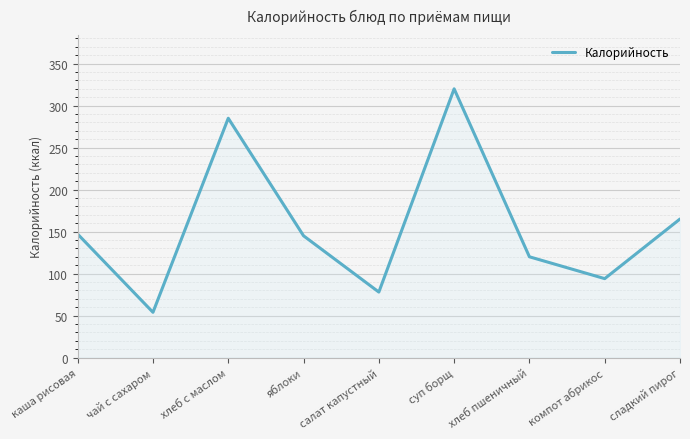

Reading left to right, extract all data points from this chart.

147.0	53.9	285.0	145.0	78.0	320.0	120.0	94.0	165.0